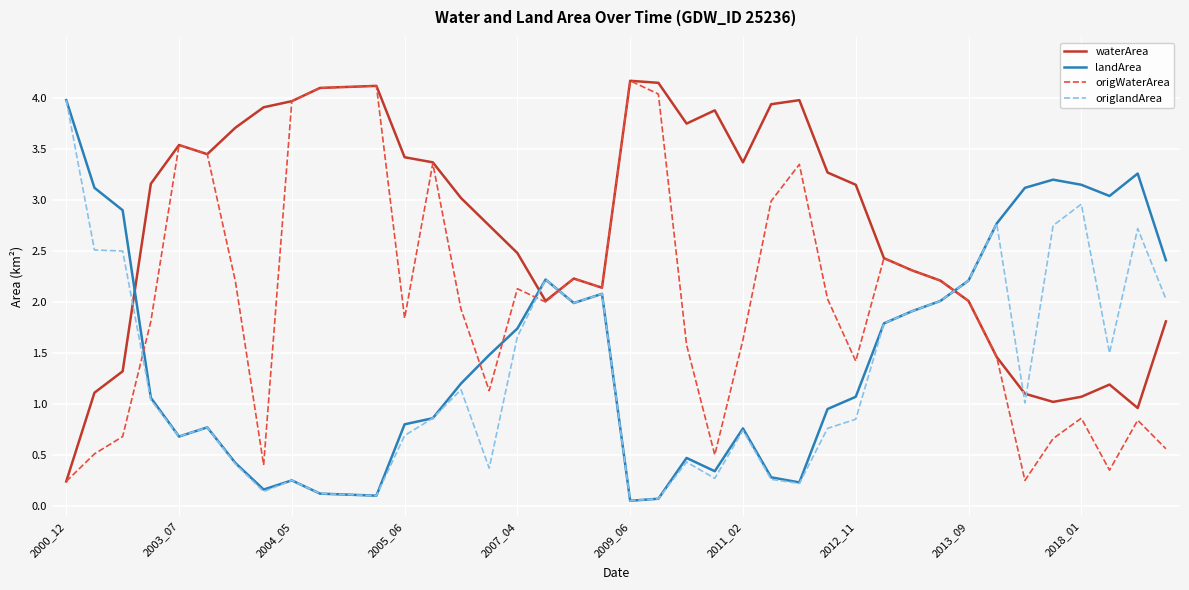

After their last crossing, which series has the higher values: origlandArea or waterArea?

origlandArea